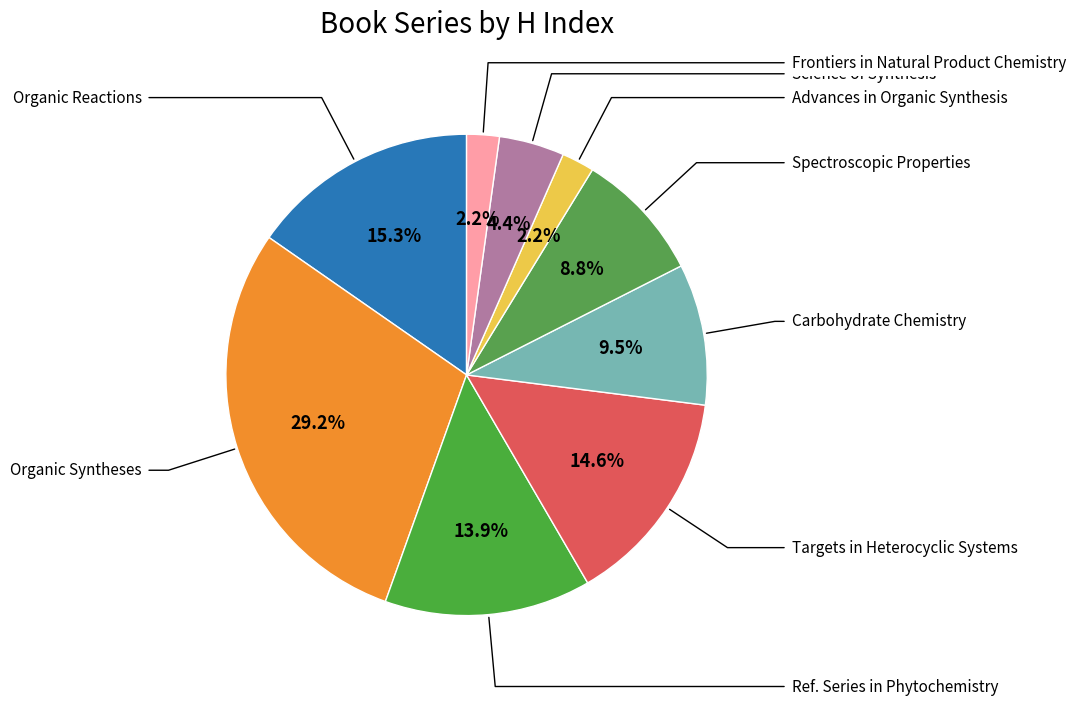

How many slices are in this pie chart?

9